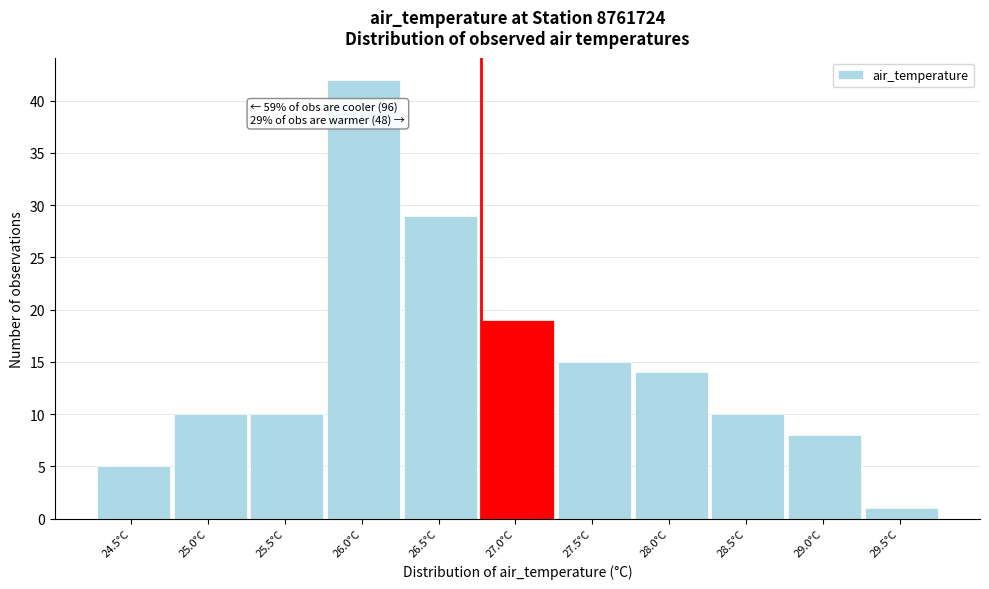

Reading left to right, extract all data points from this chart.

24.5°C=5	25.0°C=10	25.5°C=10	26.0°C=42	26.5°C=29	27.0°C=19	27.5°C=15	28.0°C=14	28.5°C=10	29.0°C=8	29.5°C=1